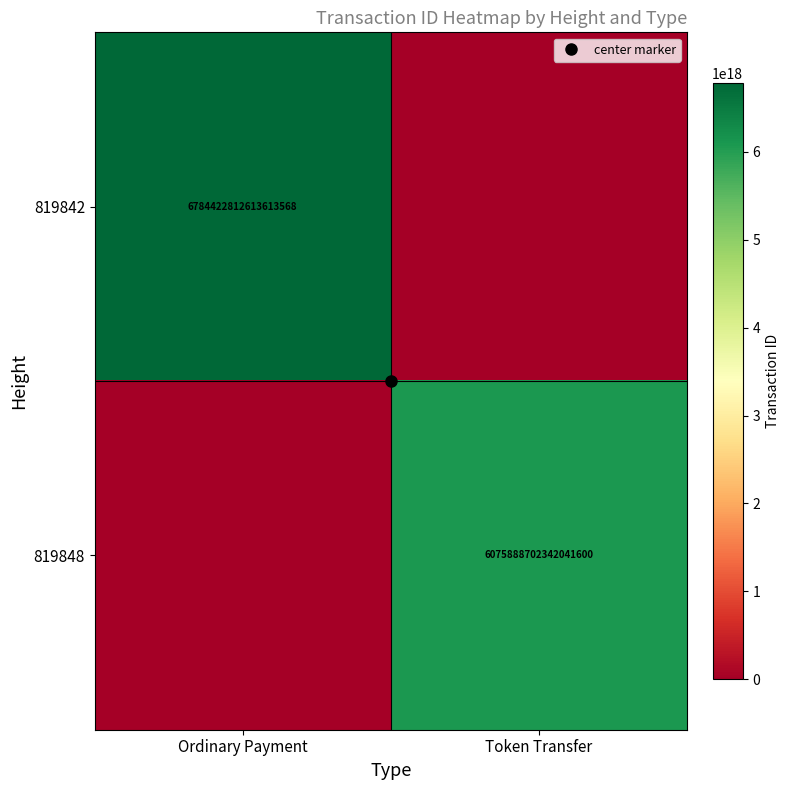

What is the difference between the maximum and minimum values in the 819848 series?

6075888702342041600